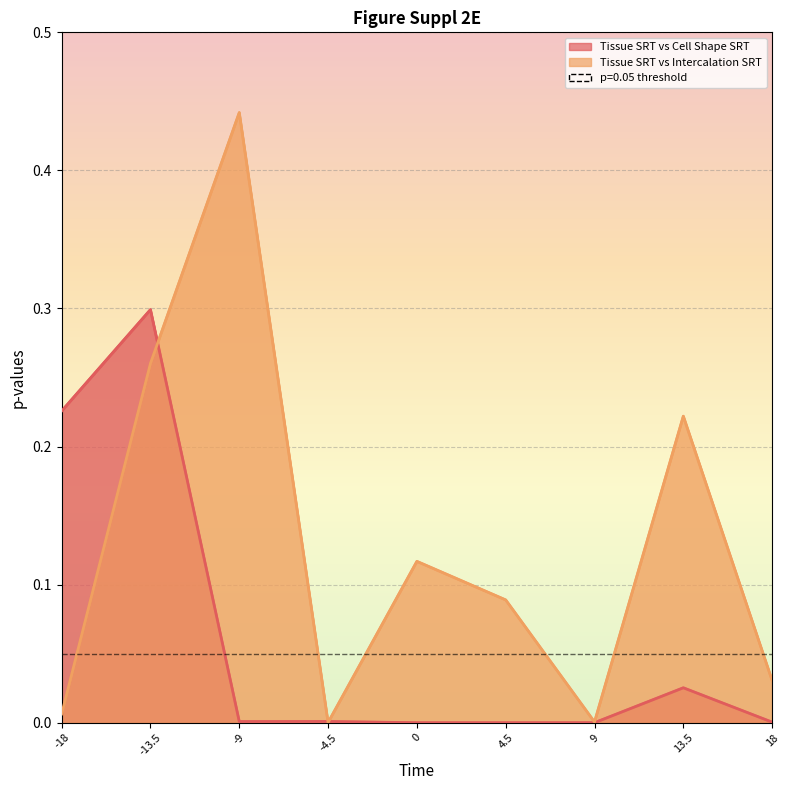

What is the sum of all Tissue SRT vs Cell Shape SRT values?

0.6